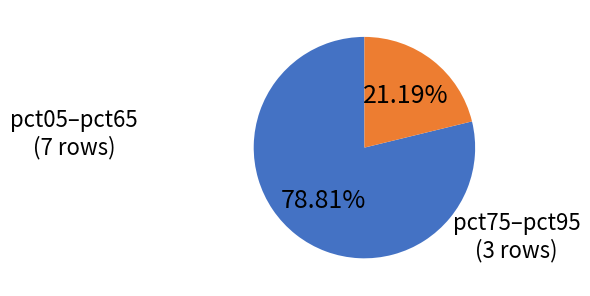

Rank the categories by value from lowest to highest.

pct75–pct95, pct05–pct65